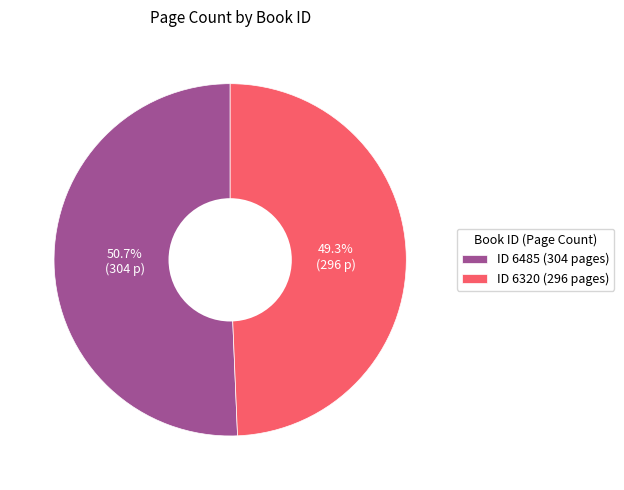

Approximately how many times larger is the value at ID 6485 (304 pages) compared to ID 6320 (296 pages)?

1.0